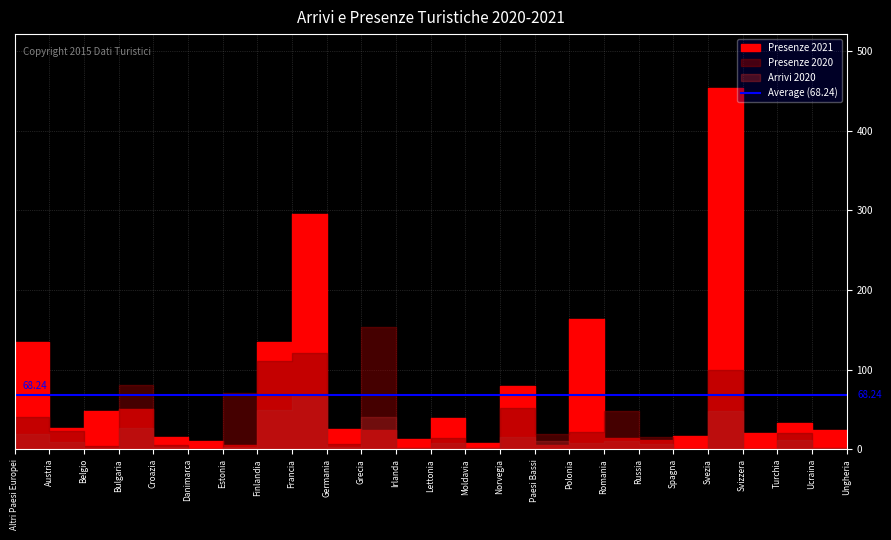

What value does the Presenze 2021 series have at 21, to the nearest 50?

450